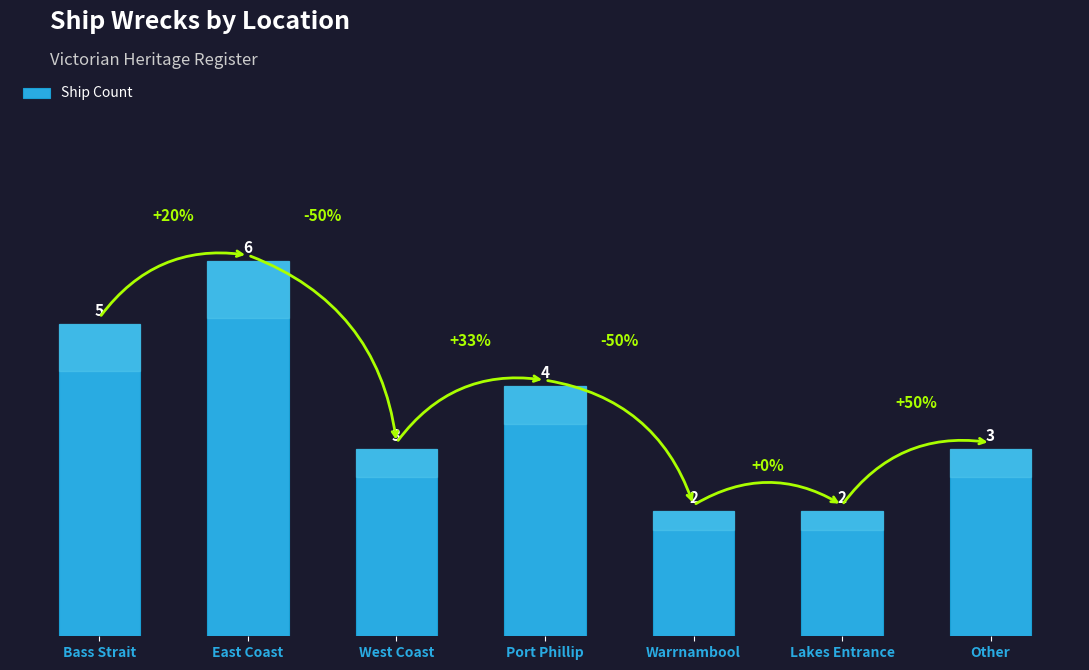

How many values are between 2 and 5?

6